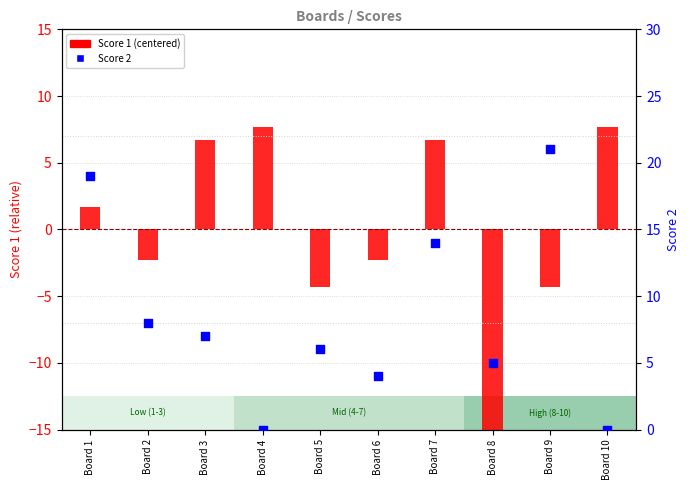

Is the value of Score 1 (centered) at Board 8 greater than the value of Score 2 at Board 6?

No